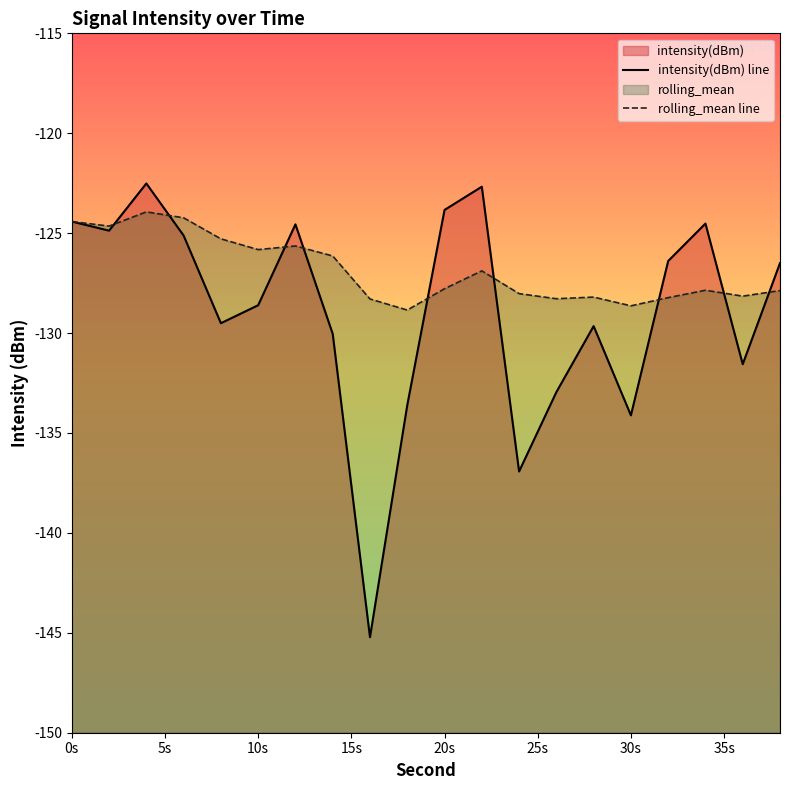

Which series has the largest total across all categories?

rolling_mean